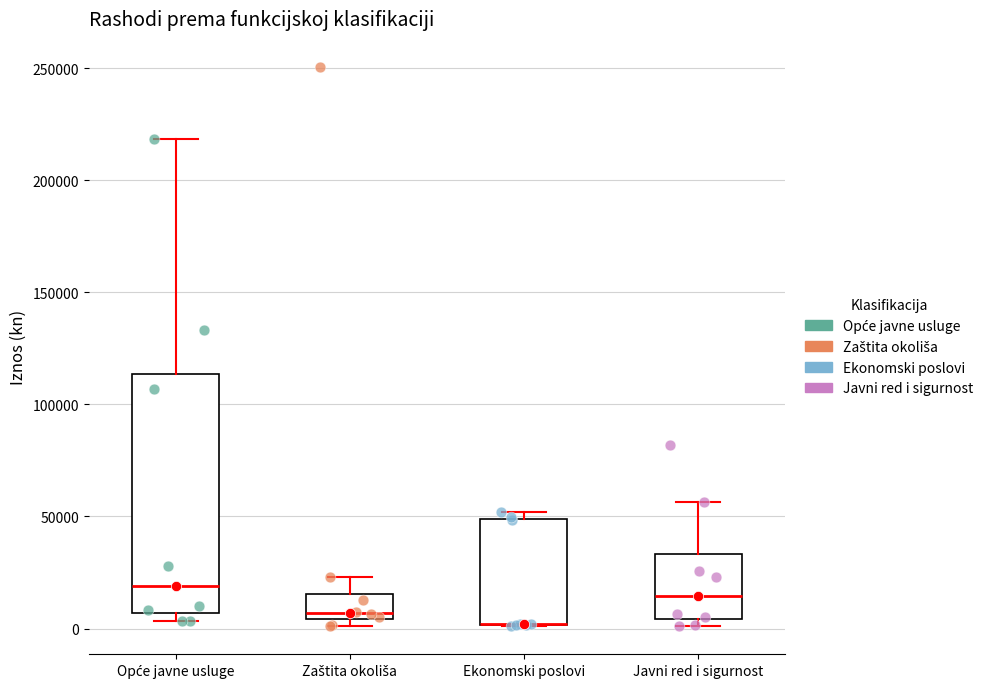

Reading left to right, transcribe this box plot: for each box, give where its median line is, the range the box spans, and where its two whiskers end, as read against the y-axis. The values are not printed on the chart, so give them approximately, as read against the axis.

Opće javne usluge: median 20000, box 5000 to 115000, whiskers 5000 (just below the box's lower edge) to 220000
Zaštita okoliša: median 5000 (just above the box's lower edge), box 5000 to 15000, whiskers 0 to 25000
Ekonomski poslovi: median 0 (drawn on the box's lower edge), box 0 to 50000, whiskers 0 to 50000 (just above the box's upper edge)
Javni red i sigurnost: median 15000, box 5000 to 35000, whiskers 0 to 55000